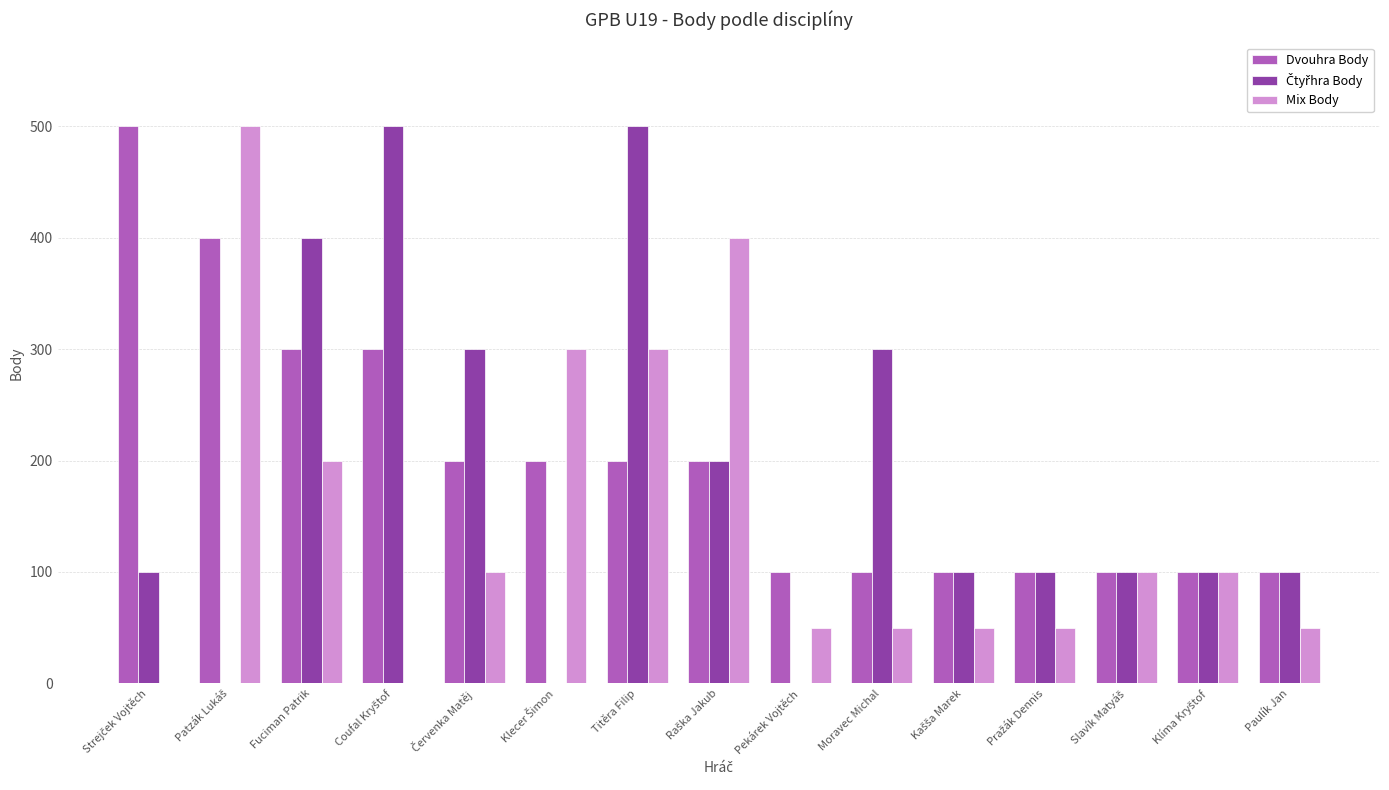

Count the Dvouhra Body values in the range 100 to 300.

13